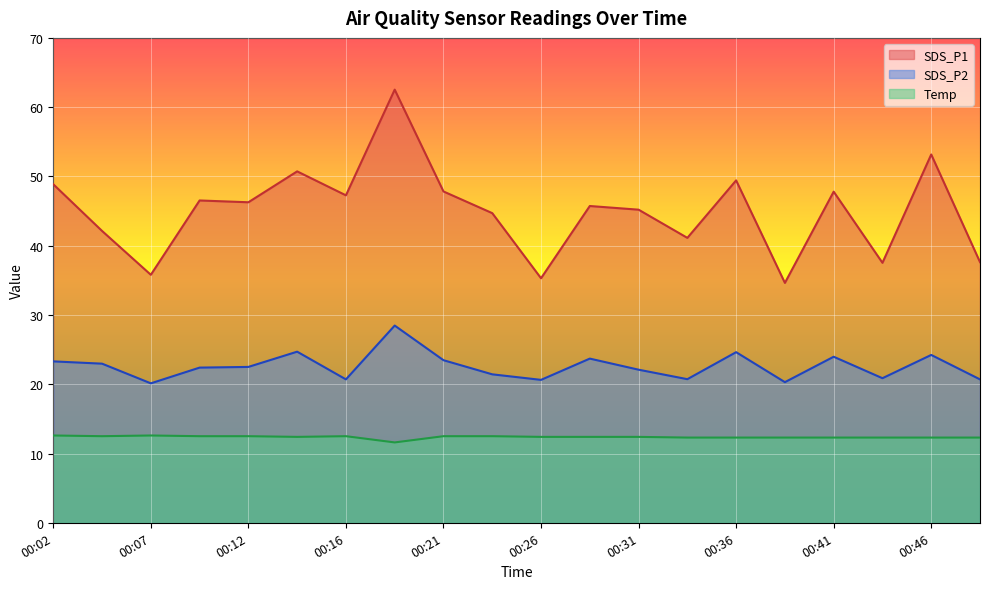

What is the difference between the SDS_P1 values at 00:48 and 00:36?

11.8